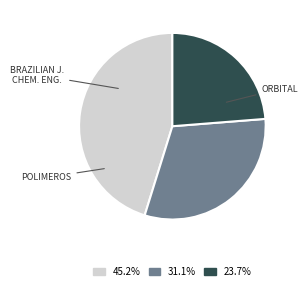

Does any single category account for the majority?

No